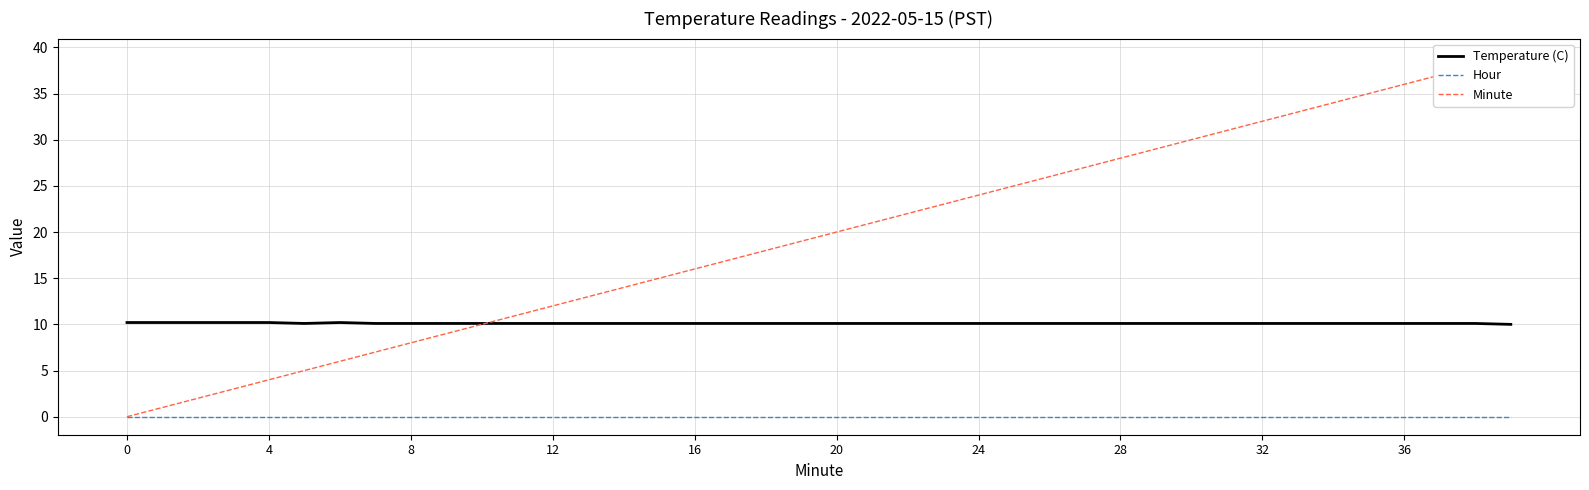

True or false: Temperature (C) has a value of 10.1 at 32.

True